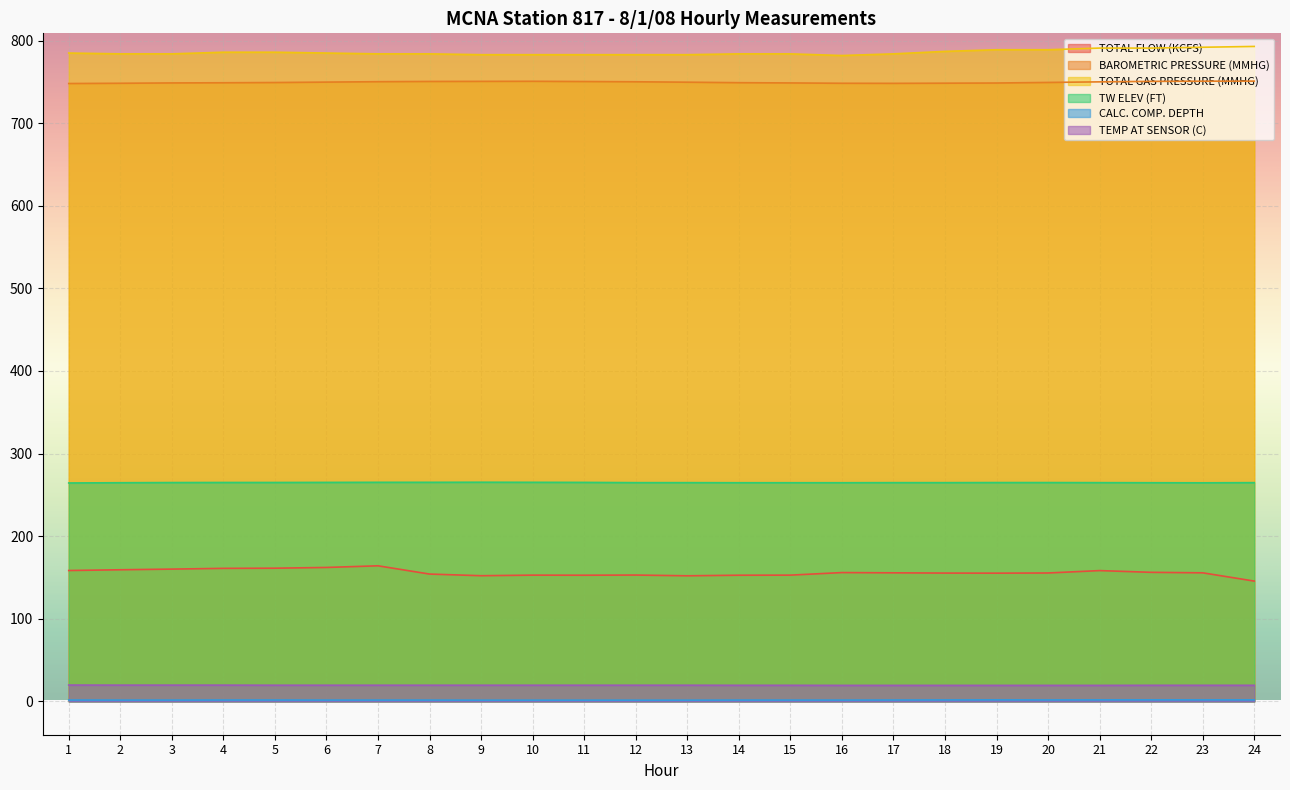

What value does the TOTAL FLOW (KCFS) series have at 15?

152.8